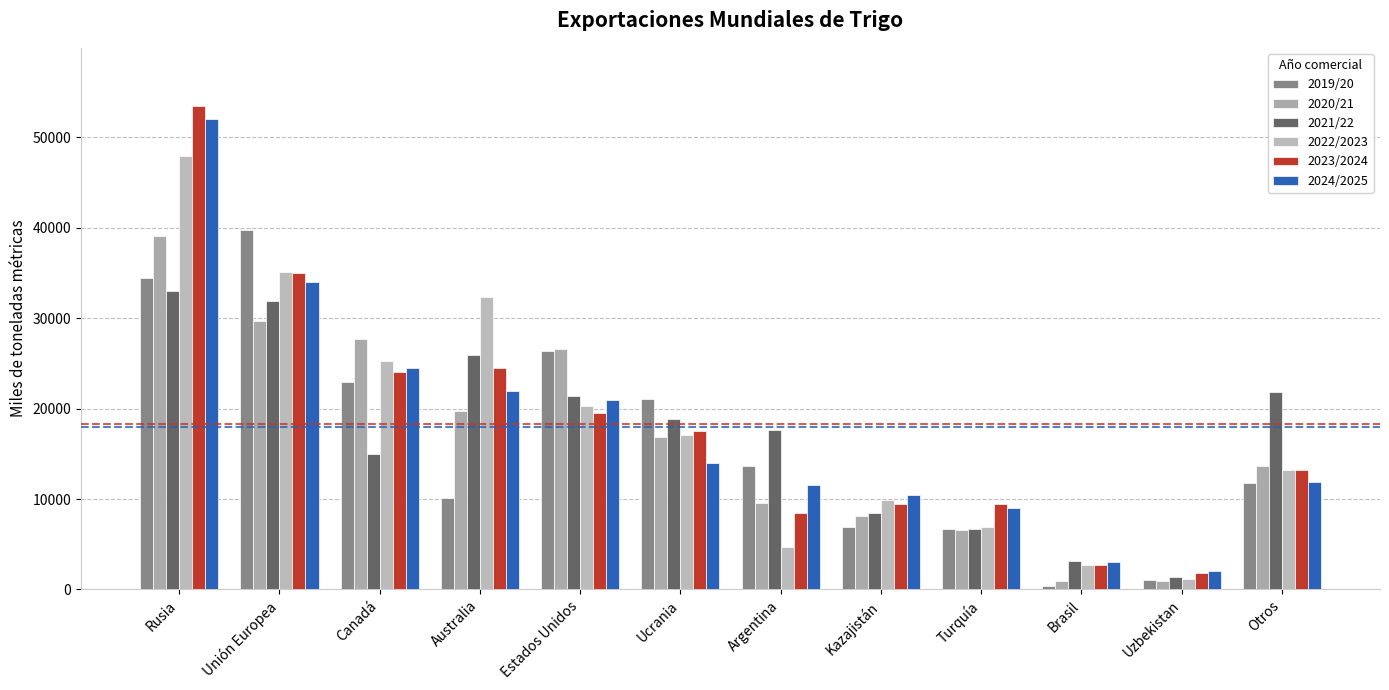

What is the value of the 2022/2023 bar at the 6th from the left?

17122